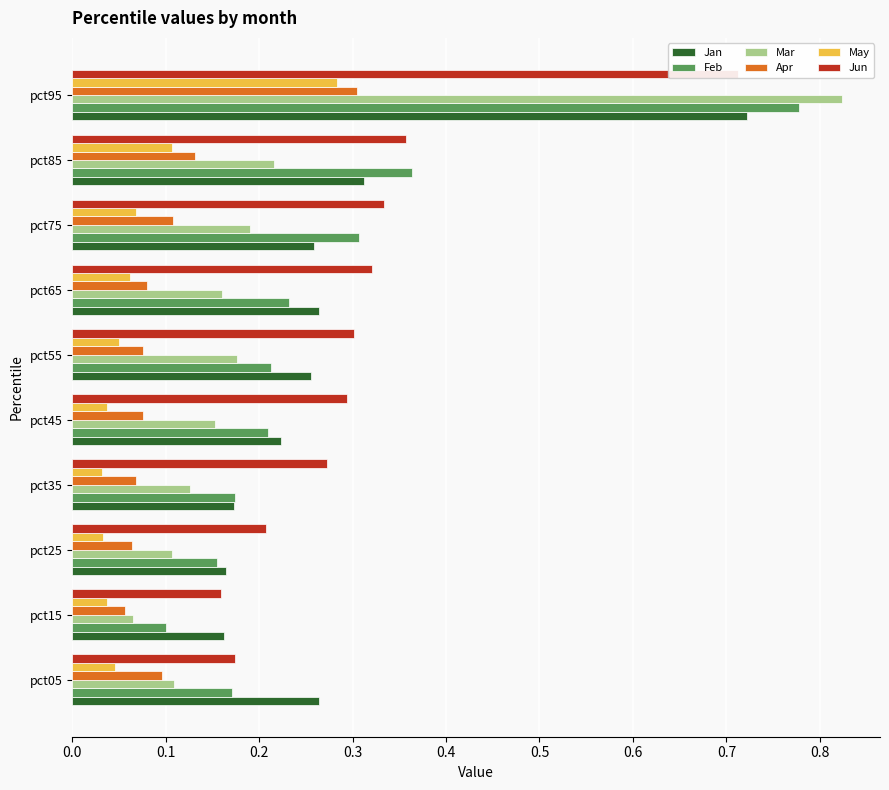

What is the value of the Apr bar at the 4th from the left?

0.1